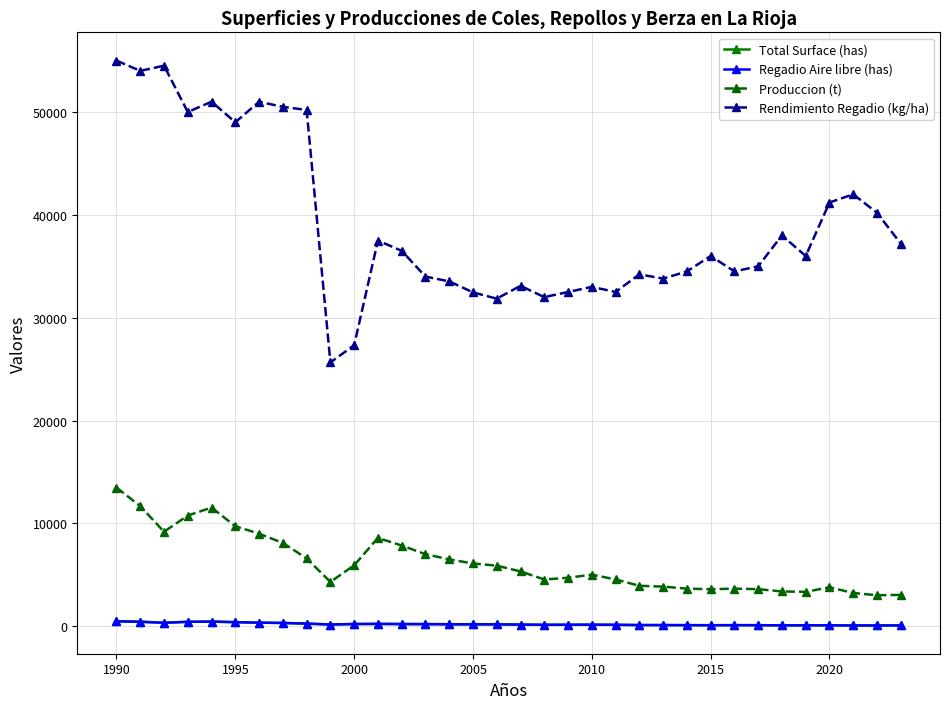

Does the chart display data point markers on the line(s)?

Yes